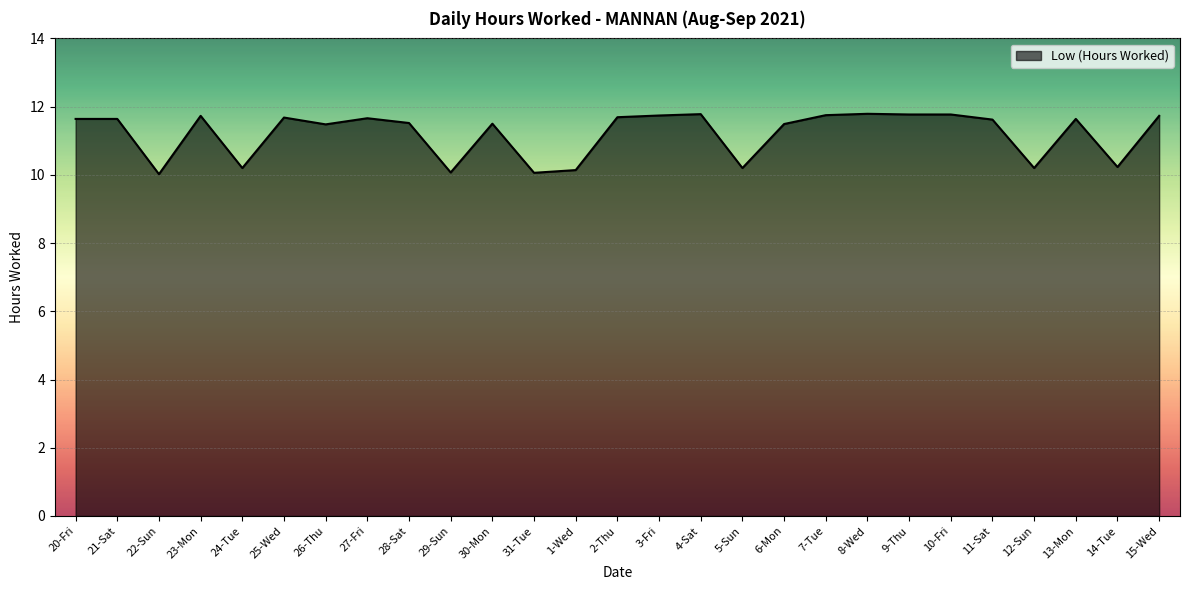

Read the value at 7-Tue.

11.8